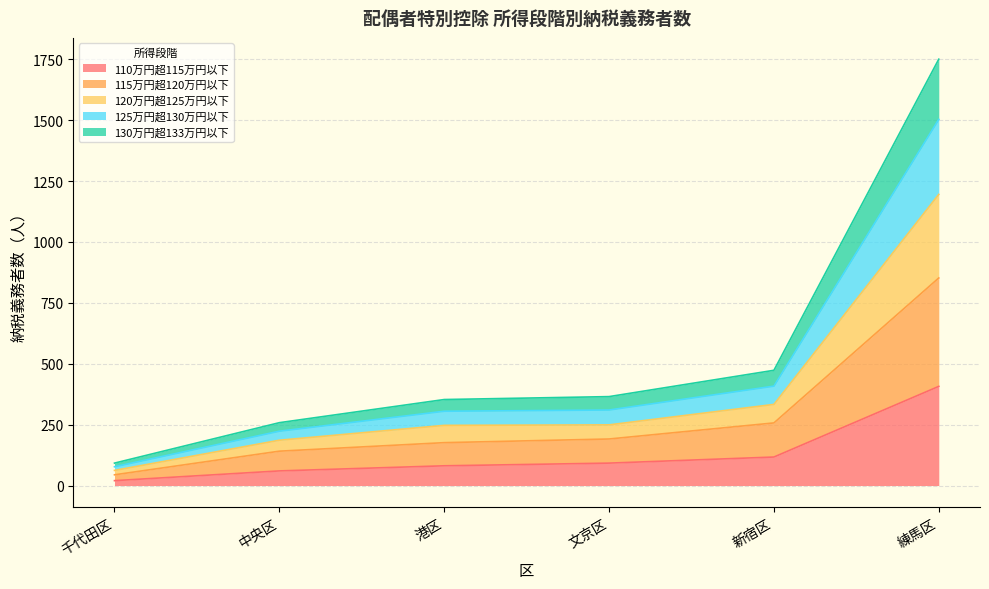

What is the difference between the highest and lowest values at 千代田区?

72